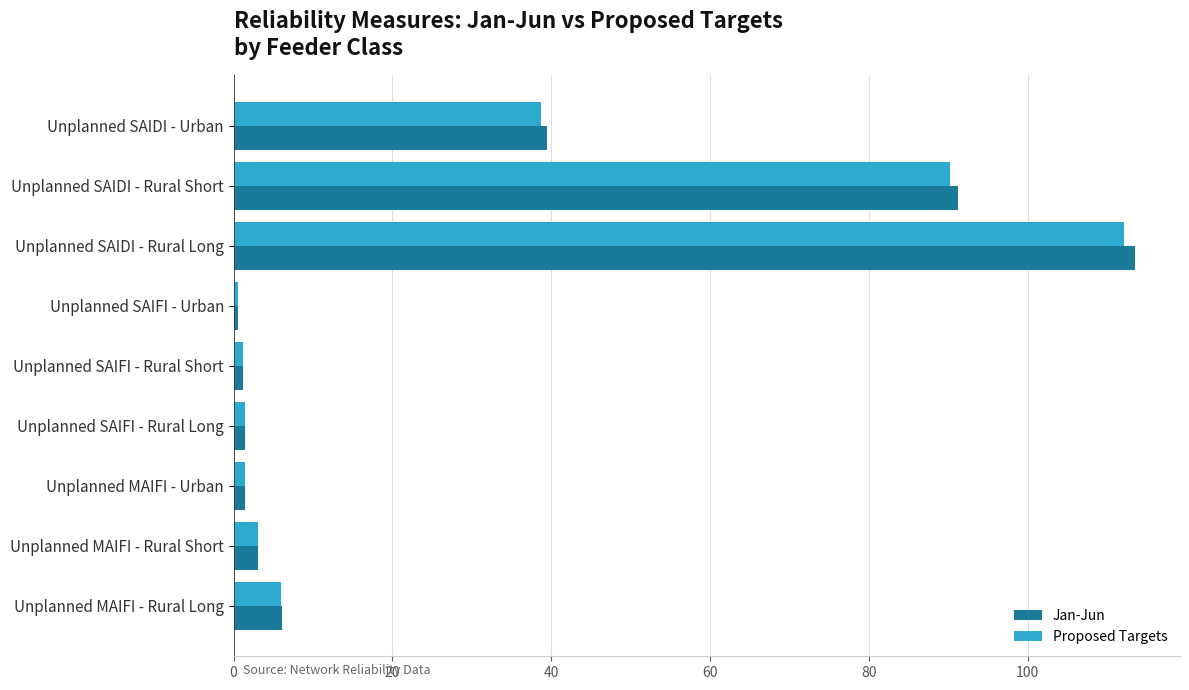

At how many categories does at least one series exceed 20?

3